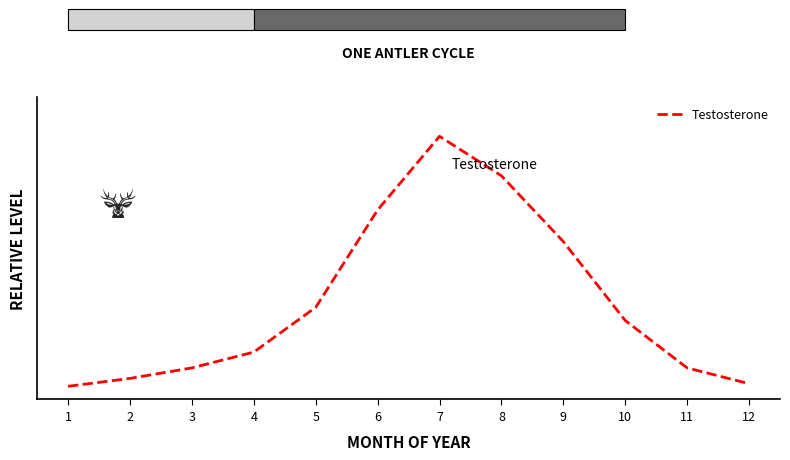

What is the sum of the values at 9 and 8?

1.4